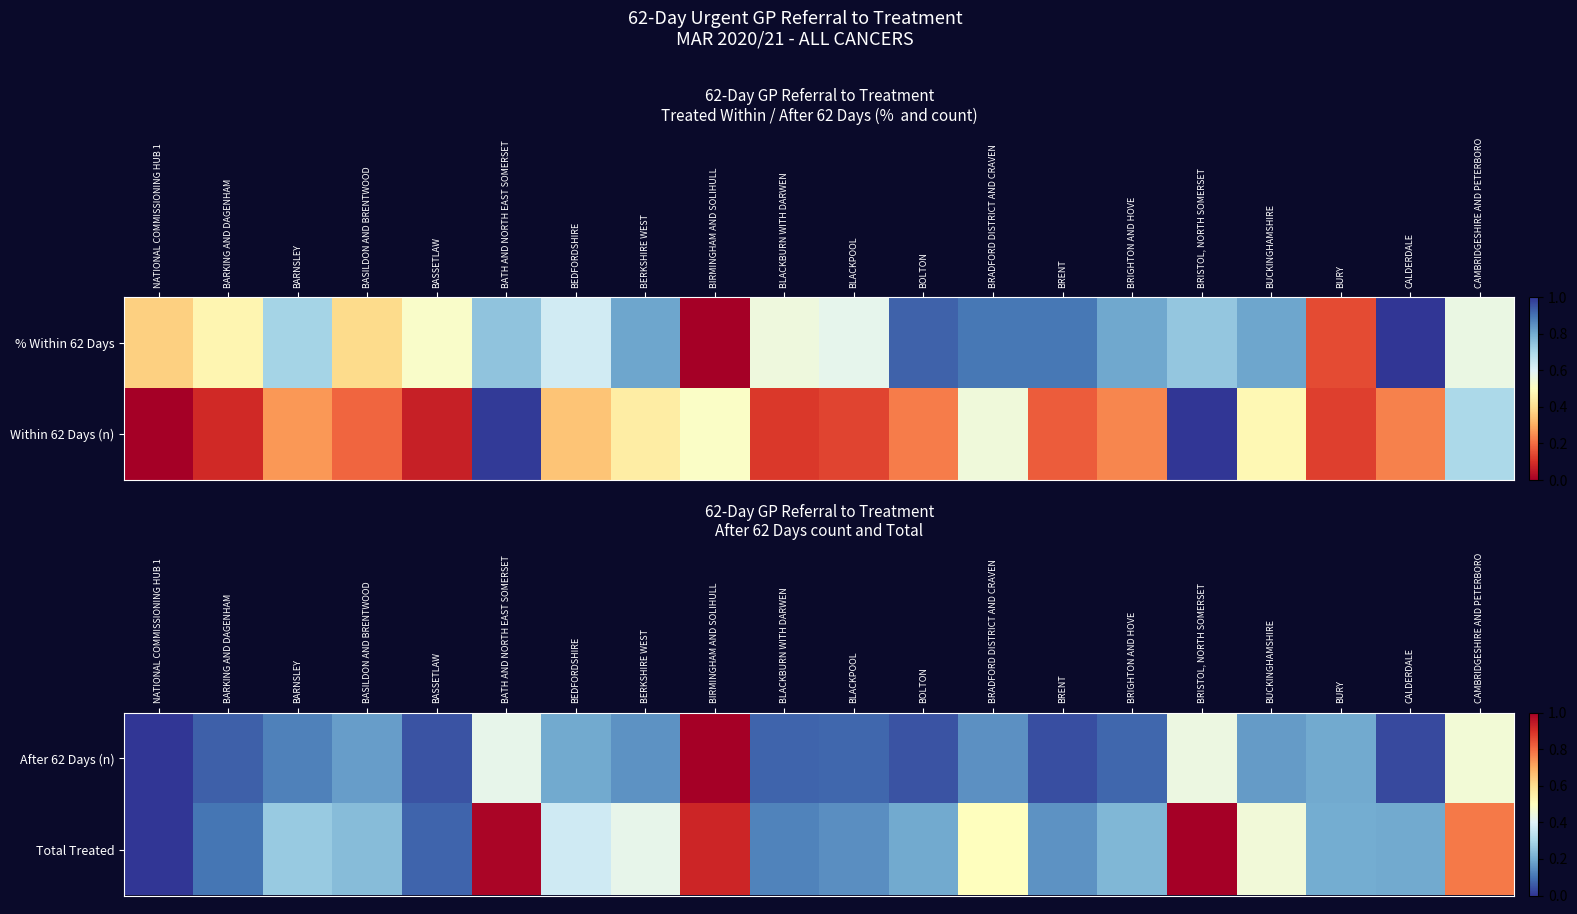

What is the difference between the Total Treated values at CALDERDALE and CAMBRIDGESHIRE AND PETERBORO?

0.6